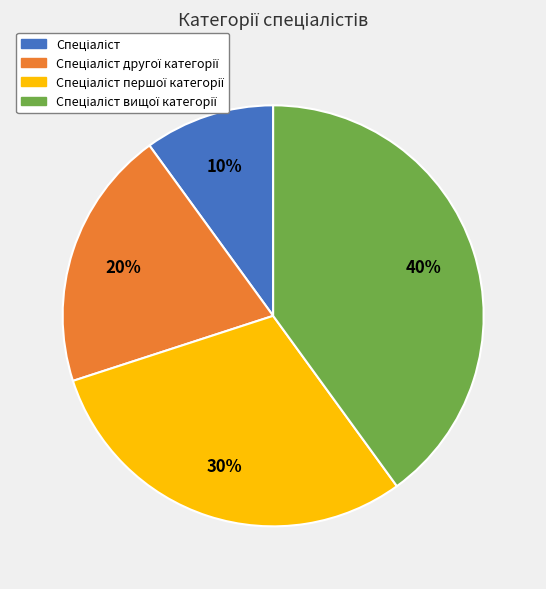

Does any single category account for the majority?

No